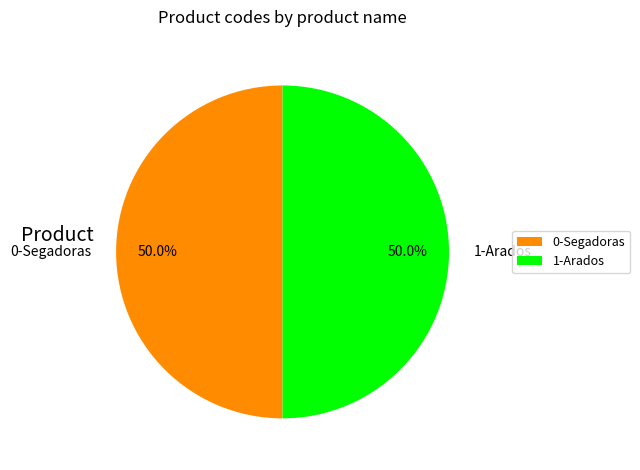

What is the total percentage of 1-Arados and 0-Segadoras?

100.0%